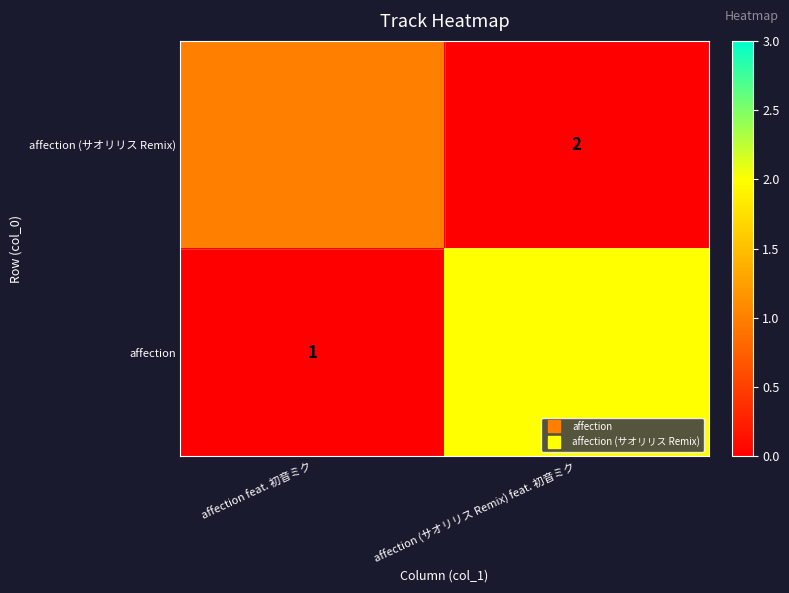

Is it true that affection equals 2 at affection (サオリリス Remix) feat. 初音ミク?

True